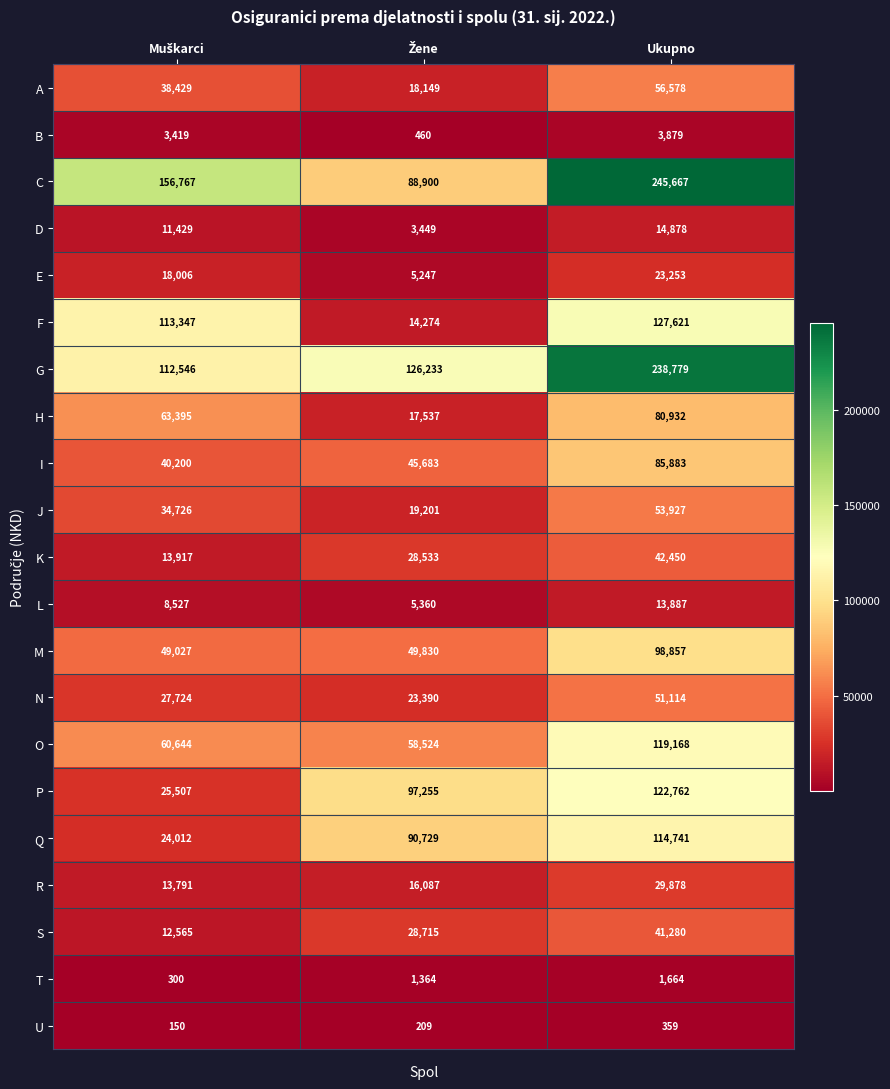

What is the sum of all P values?

245524